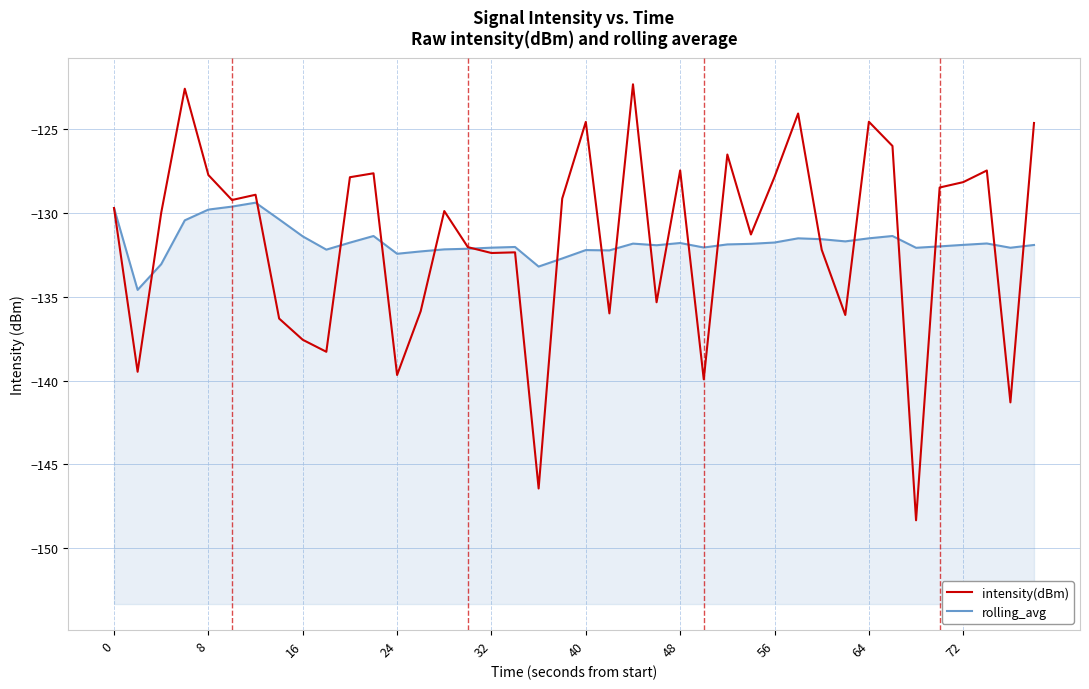

In intensity(dBm), how many points are lower than both neighbors (excluding endpoints)?

13